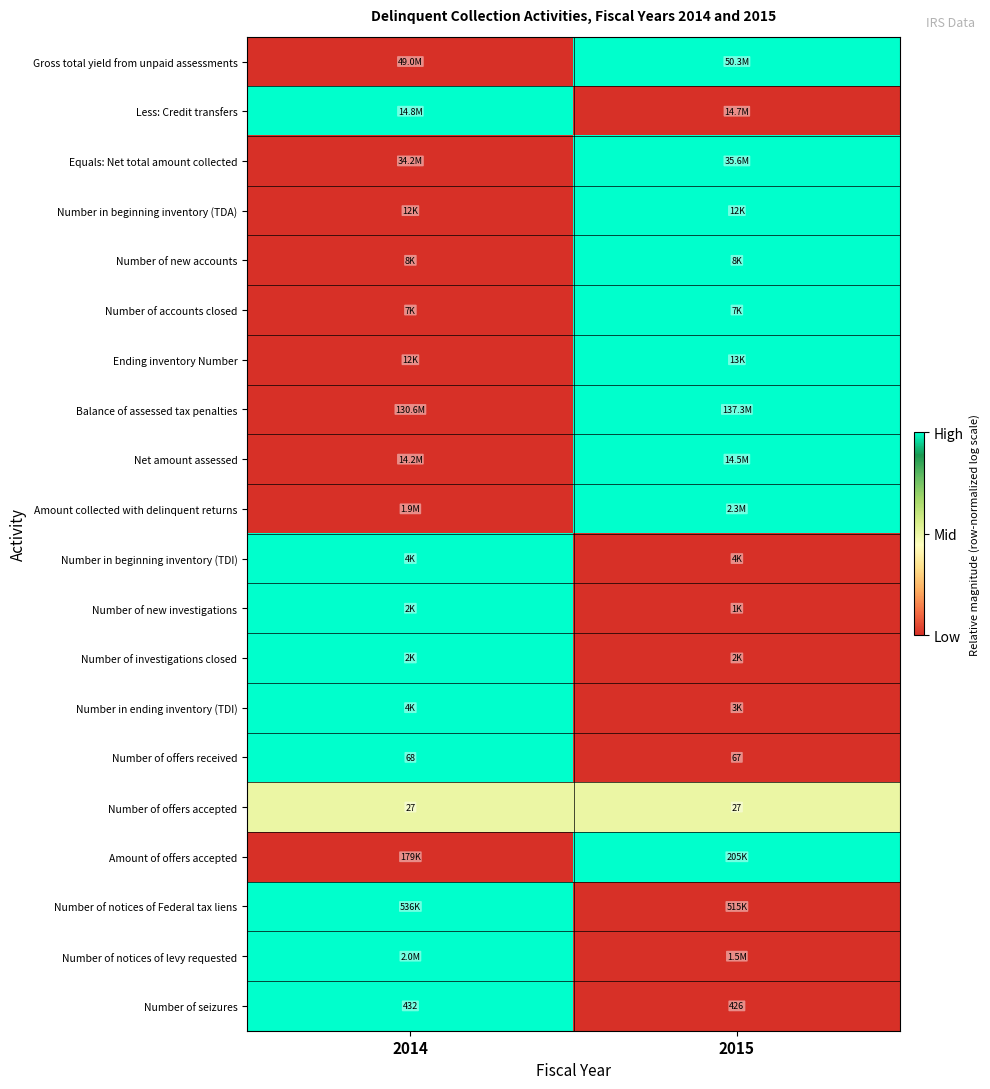

Between 2015 and 2014, which is larger?

2015